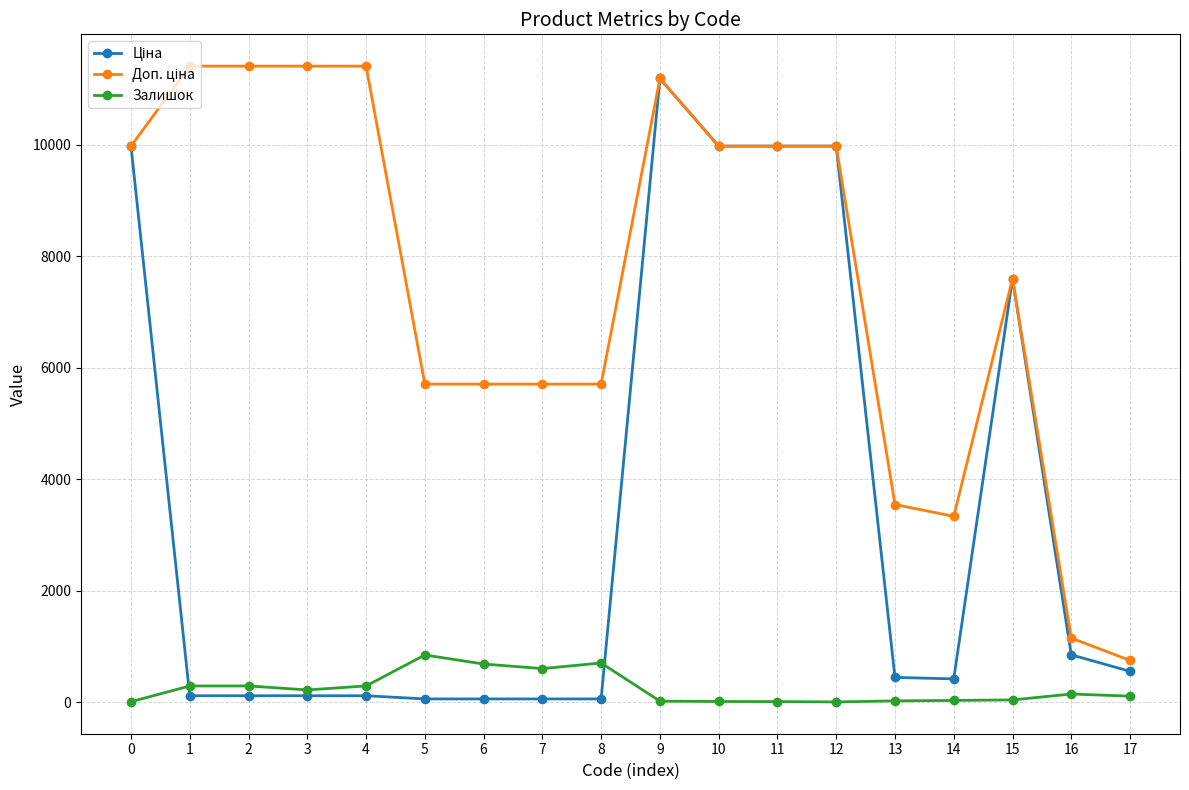

How many lines are shown in the chart?

3